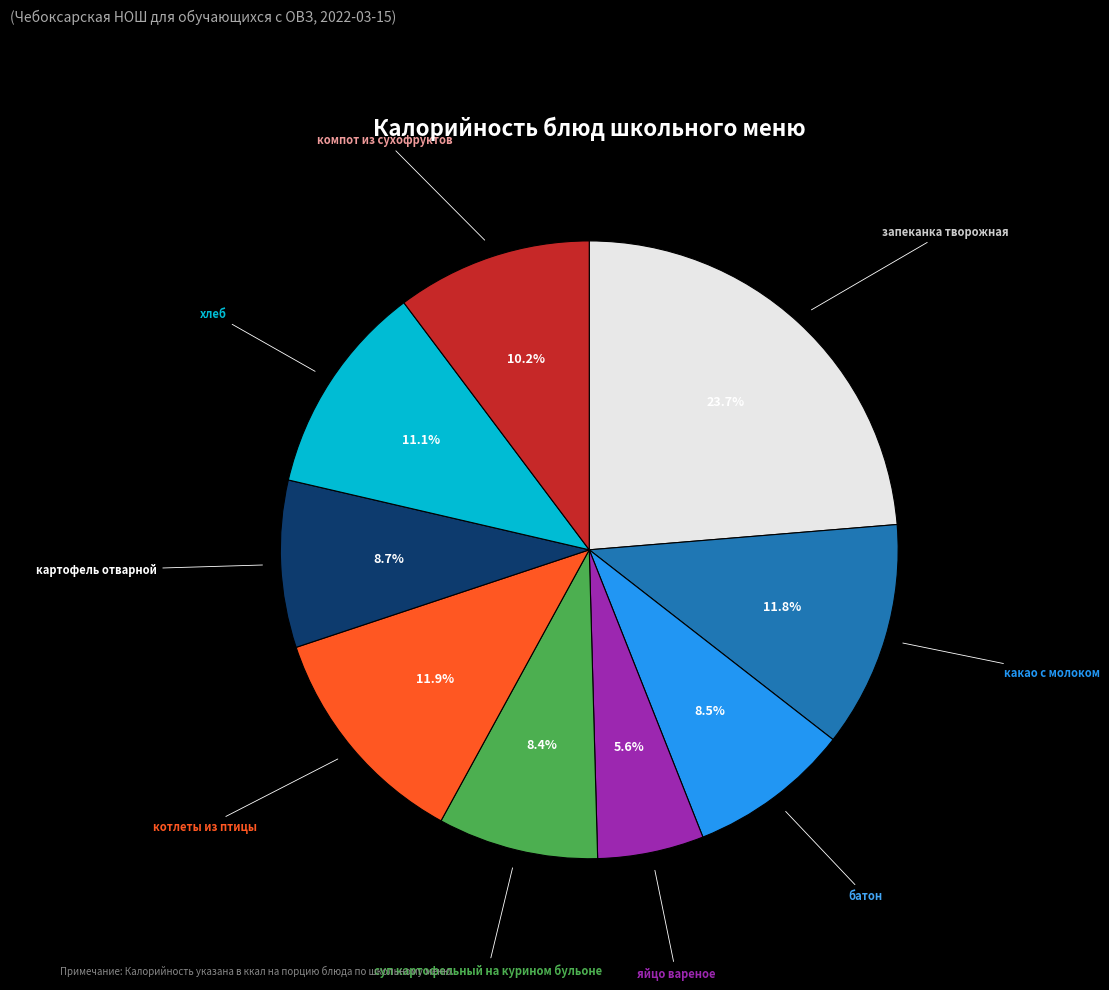

How many segments does this pie chart have?

9